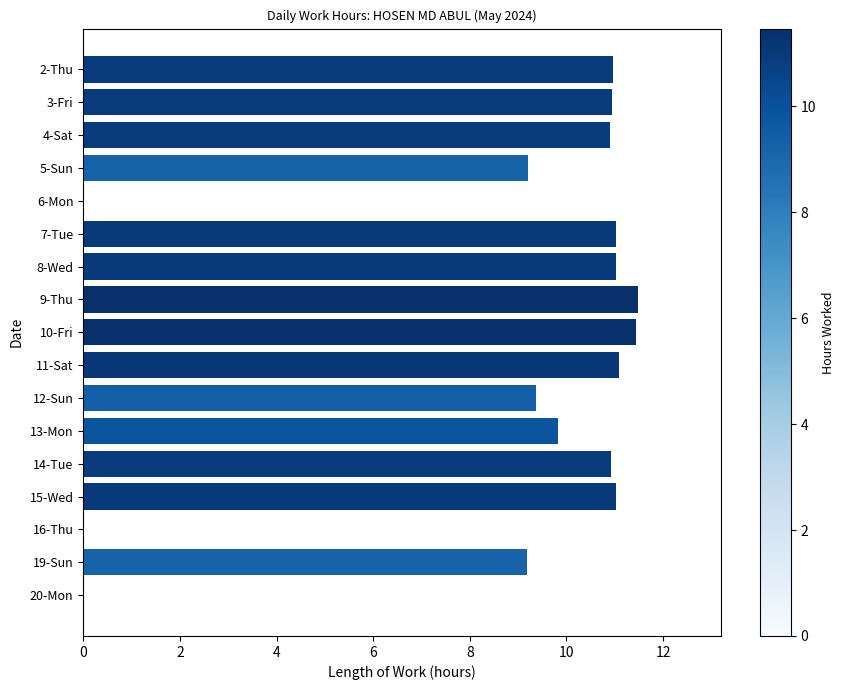

Between 14-Tue and 19-Sun, which is larger?

14-Tue